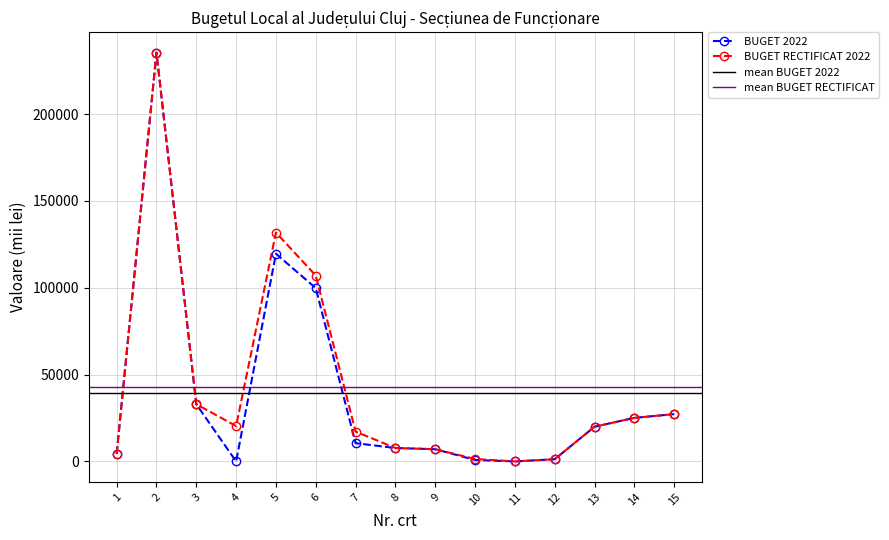

What is the total value across all series at 2?

470766.0